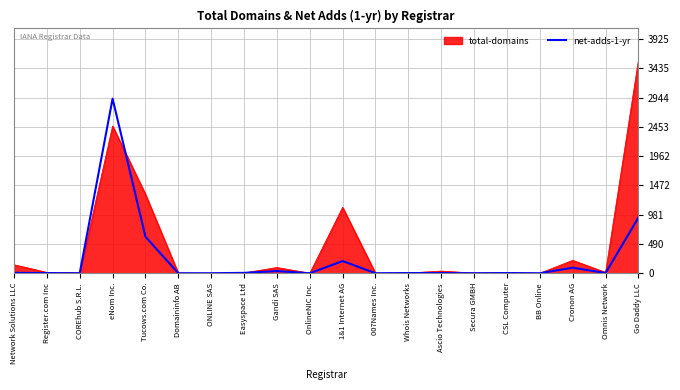

At which category is the sum across all series the highest?

eNom Inc.